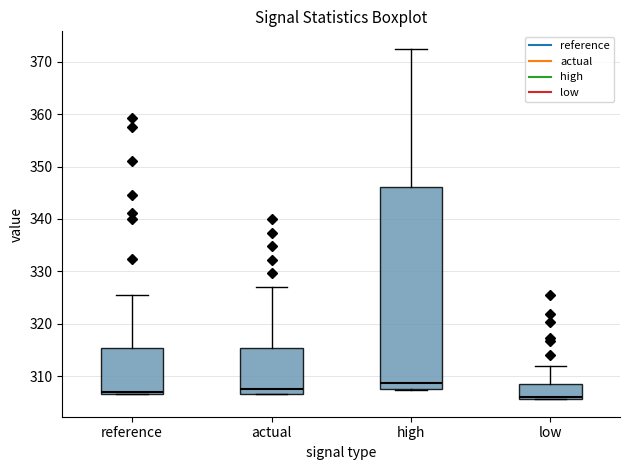

Reading left to right, transcribe this box plot: for each box, give where its median line is, the range the box spans, and where its two whiskers end, as read against the y-axis. The values are not printed on the chart, so give them approximately, as read against the axis.

reference: median 307 (just above the box's lower edge), box 307 to 315, whiskers 307 to 325
actual: median 308, box 307 to 315, whiskers 307 to 327
high: median 309, box 308 to 346, whiskers 307 to 372
low: median 306 (just above the box's lower edge), box 306 to 309, whiskers 306 to 312